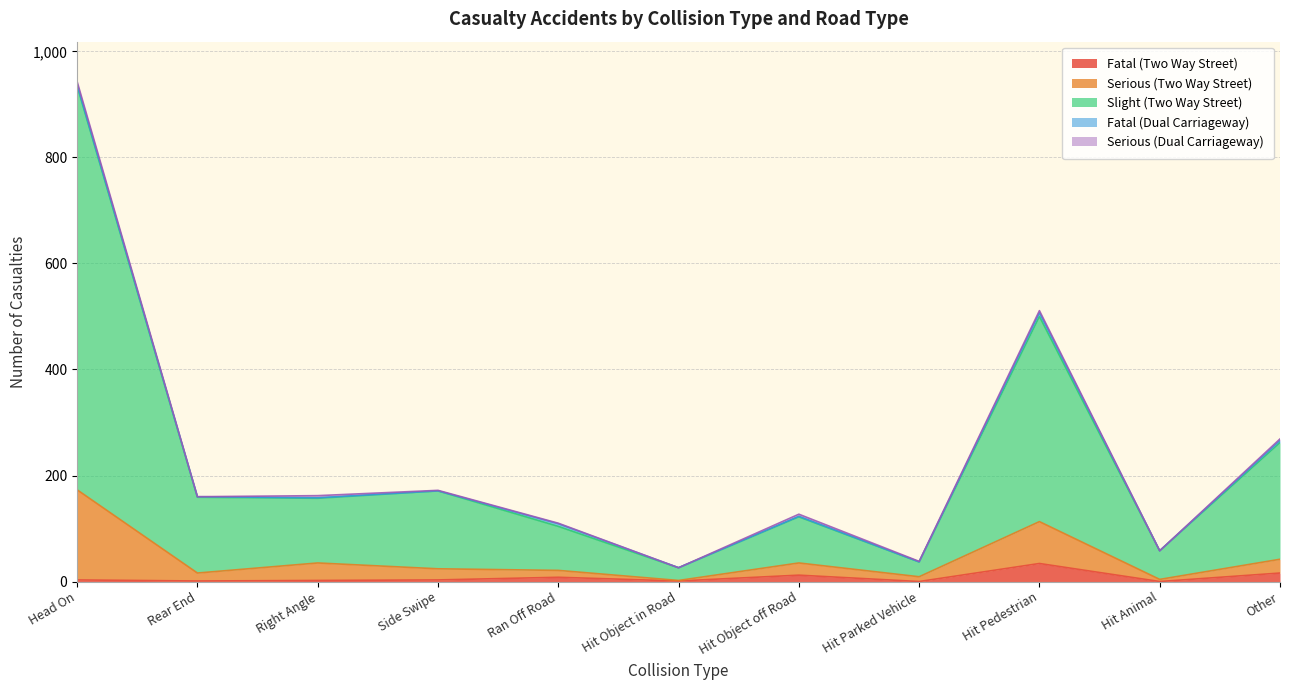

True or false: Serious (Two Way Street) has more than 1 points higher than both neighbors.

True